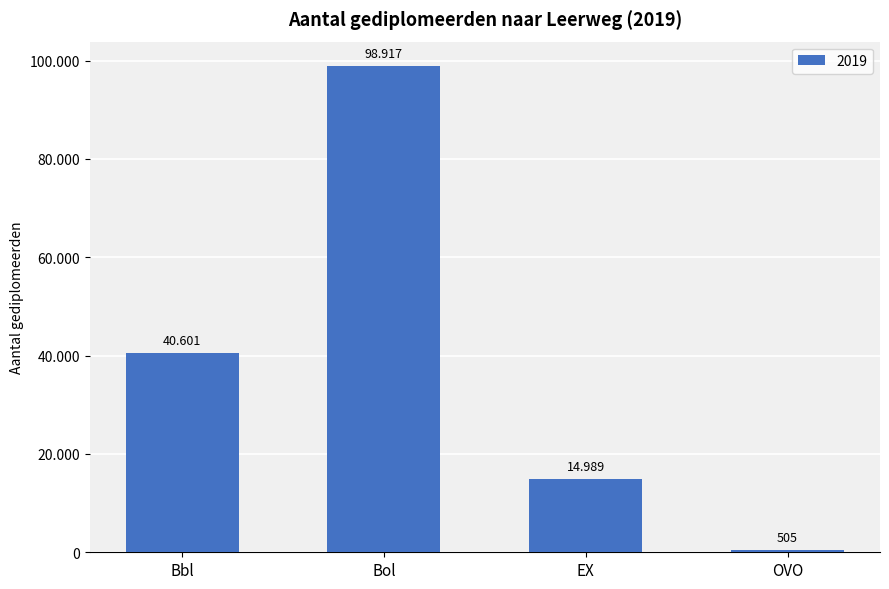

List the labels in order of value, smallest first.

OVO, EX, Bbl, Bol